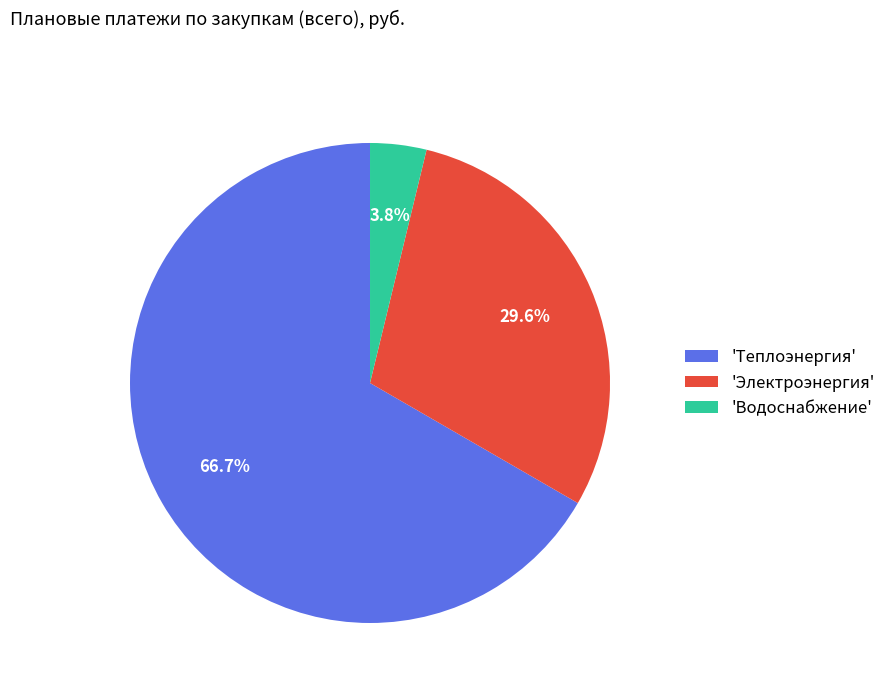

Which slice represents more than half of the pie?

'Теплоэнергия'